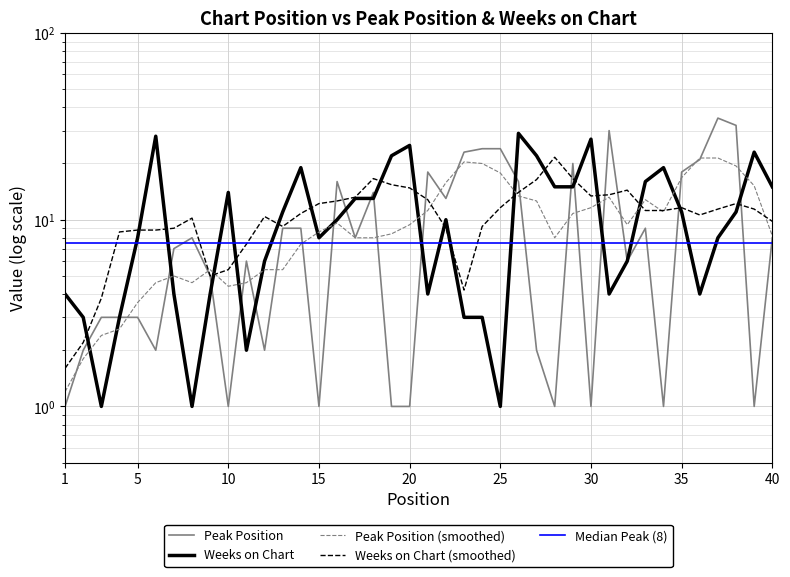

Which category has the lowest value across all series?

1